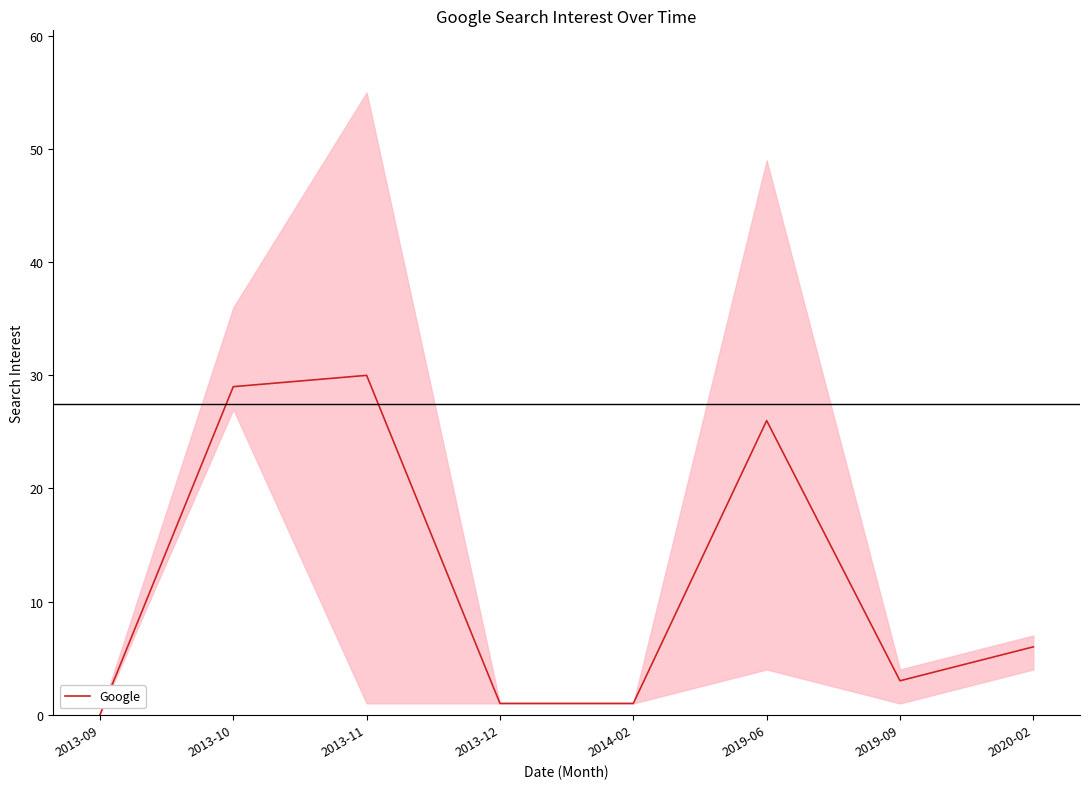

Which category has the lowest value across all series?

2013-09